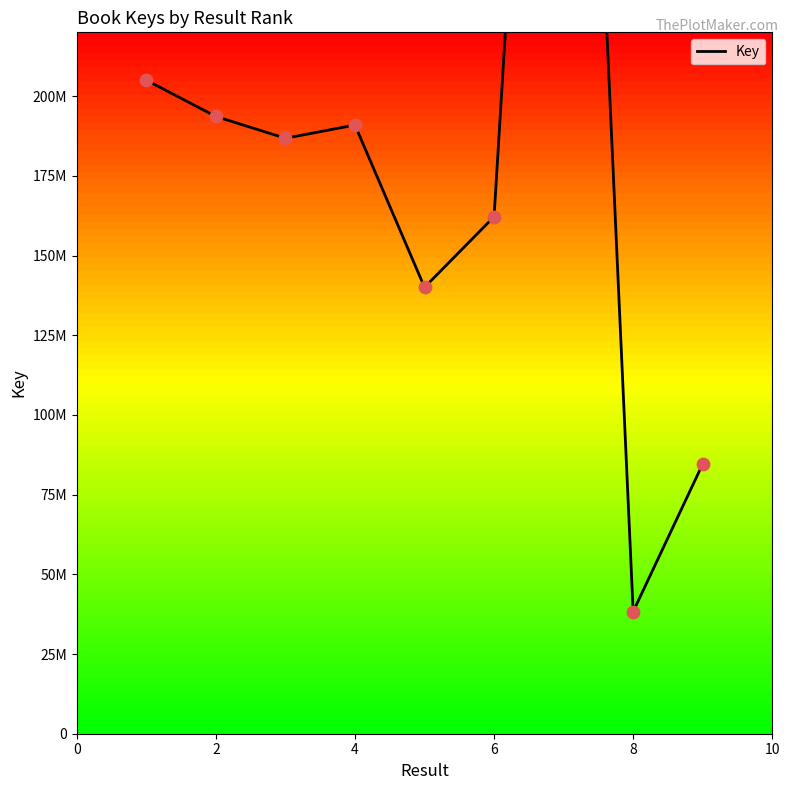

What is the change in value from 10 to 8?

-77546932